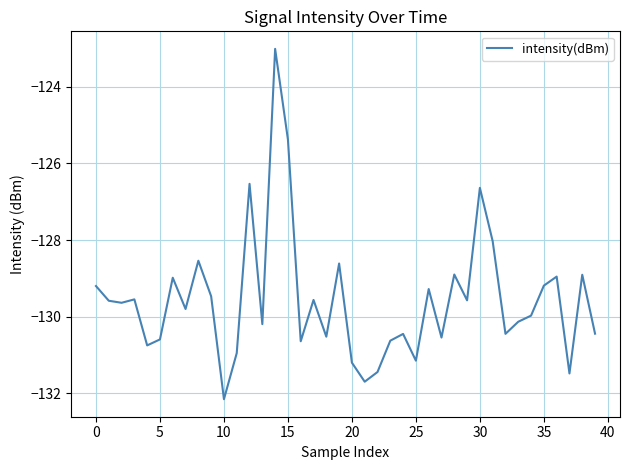

What is the difference between the maximum and minimum values?

9.1